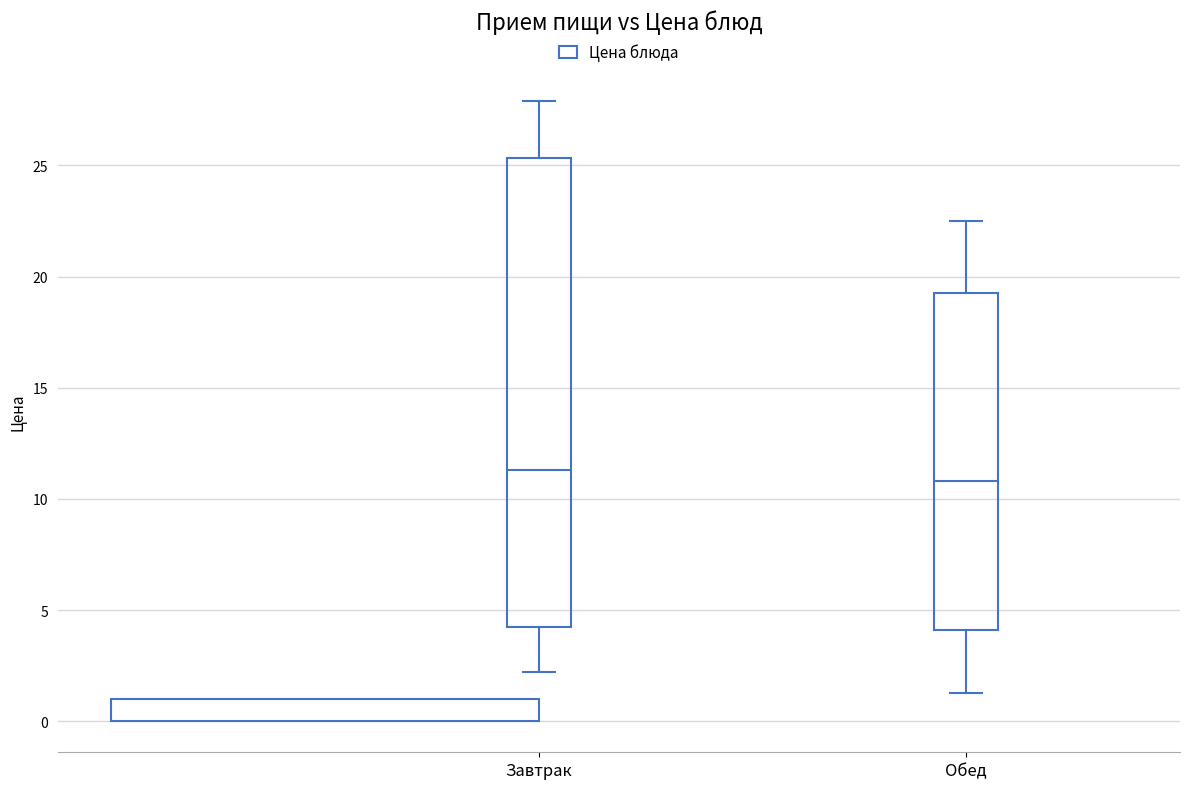

Where is the lower edge of the box for Завтрак on the y-axis? The values are not printed on the chart, so give them approximately, as read against the axis.

4.0